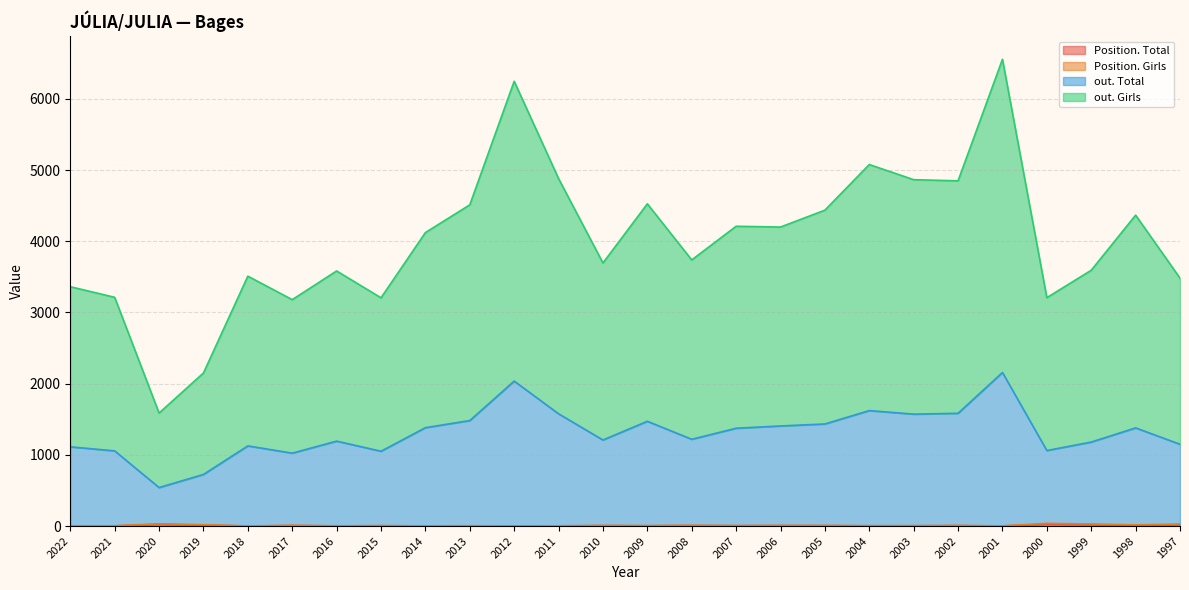

True or false: out. Girls and out. Total cross at least once.

False